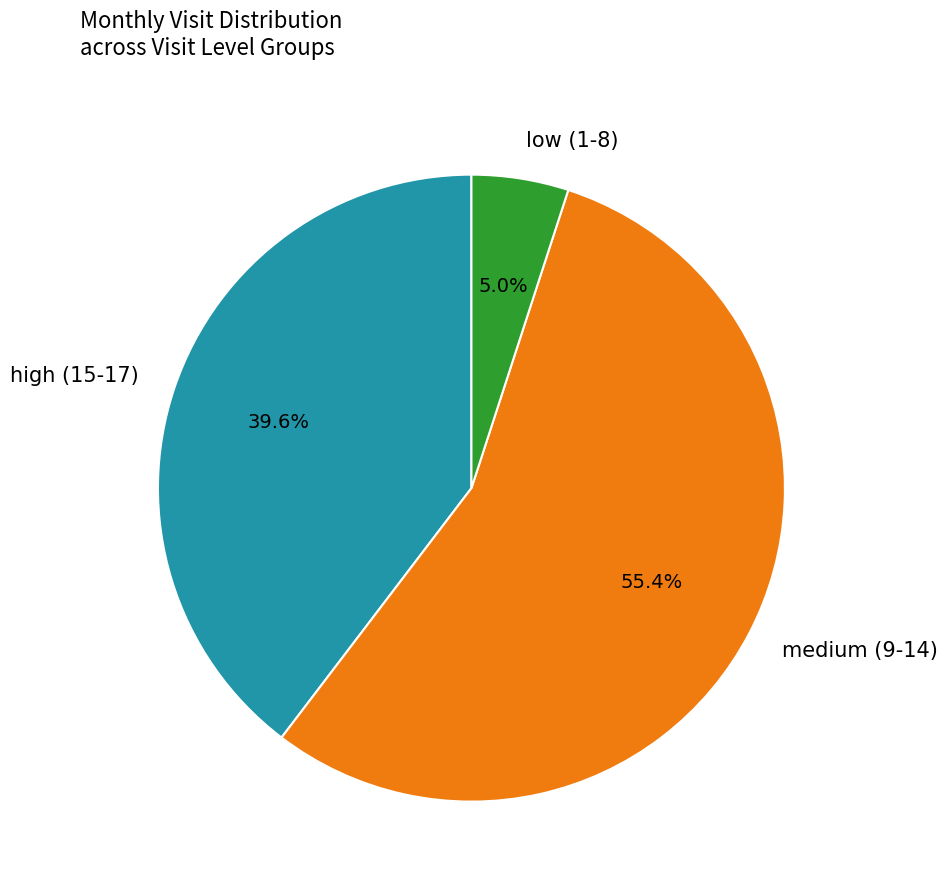

Rank the categories by value from lowest to highest.

low (1-8), high (15-17), medium (9-14)